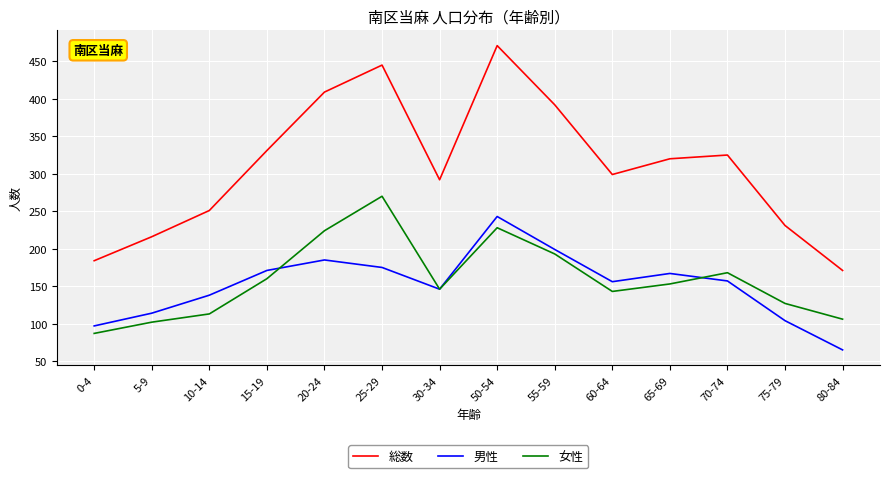

Rank the series at 15-19 from lowest to highest value.

女性, 男性, 総数